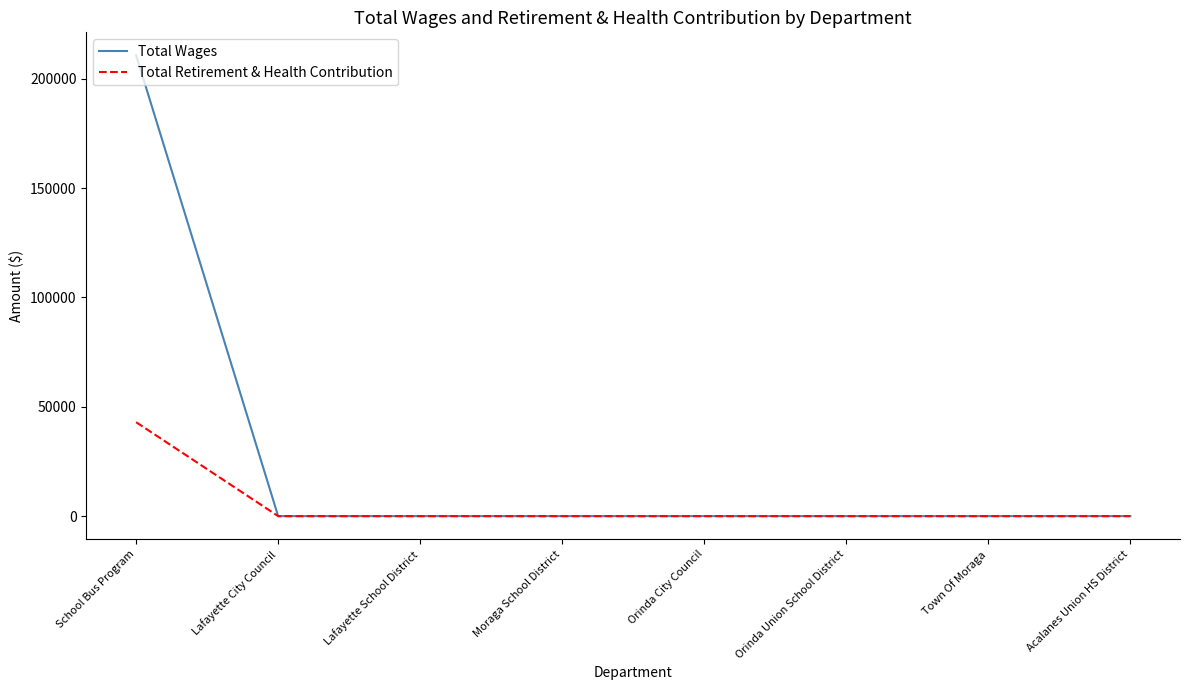

Rank the series at School Bus Program from highest to lowest value.

Total Wages, Total Retirement & Health Contribution